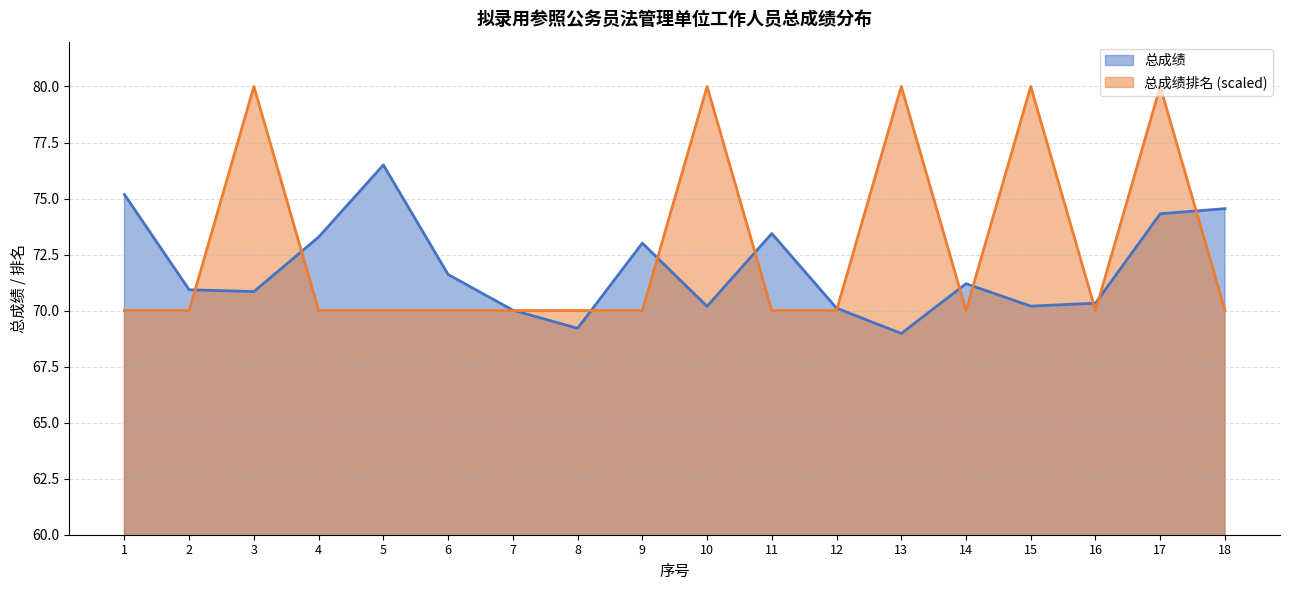

What are all the series names shown in the legend?

总成绩, 总成绩排名 (scaled)